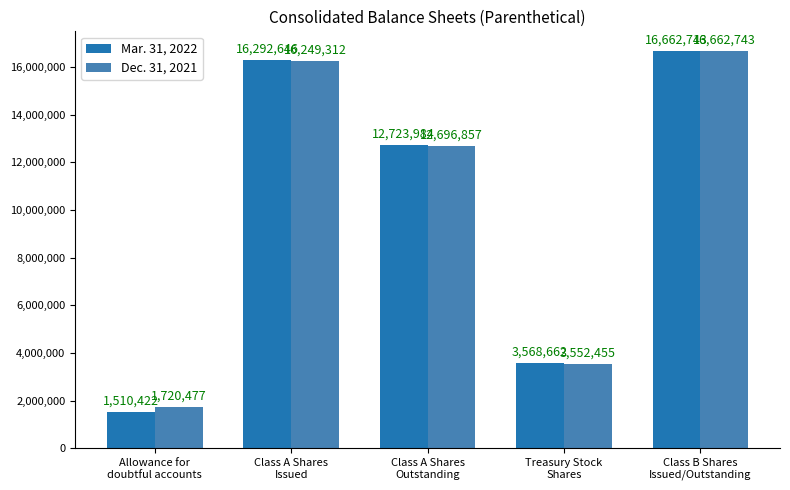

Reading left to right, what are all the values shown in this chart?

Mar. 31, 2022: Allowance for
doubtful accounts=1510422	Class A Shares
Issued=16292646	Class A Shares
Outstanding=12723984	Treasury Stock
Shares=3568662	Class B Shares
Issued/Outstanding=16662743
Dec. 31, 2021: Allowance for
doubtful accounts=1720477	Class A Shares
Issued=16249312	Class A Shares
Outstanding=12696857	Treasury Stock
Shares=3552455	Class B Shares
Issued/Outstanding=16662743